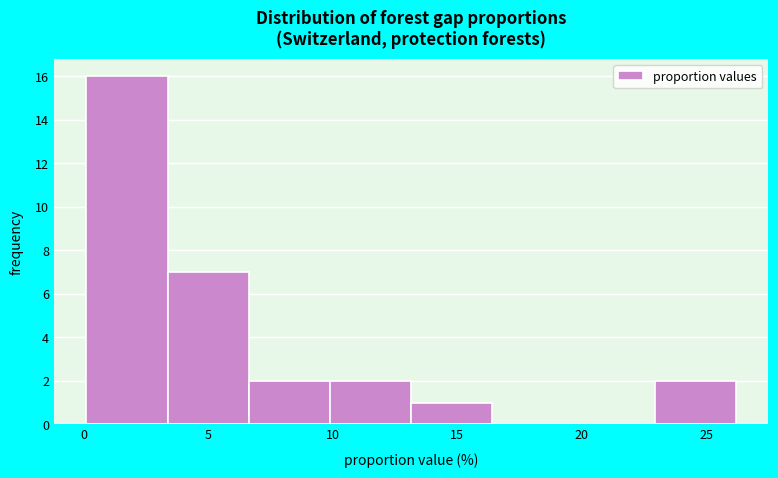

Which range on the x-axis has the tallest bar?

0.0 to 3.5